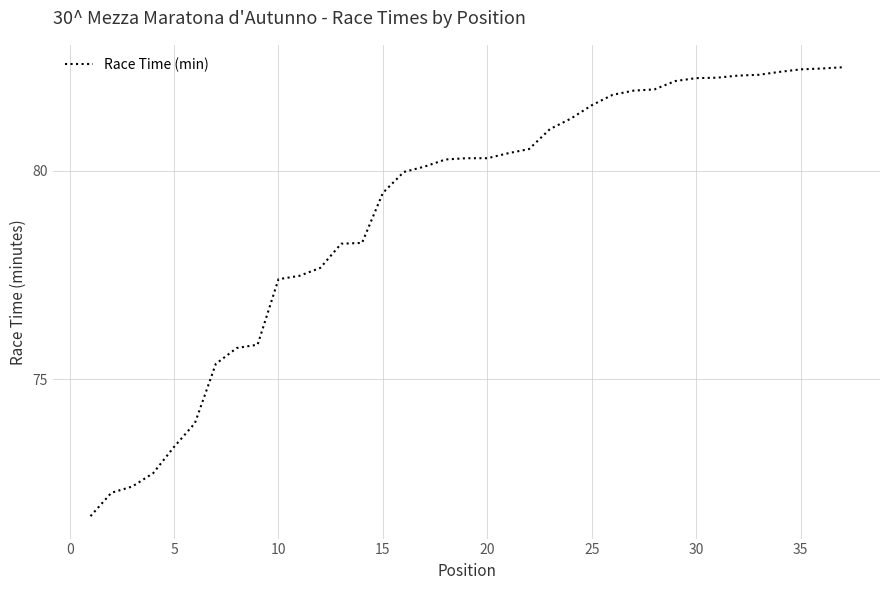

What is the difference between the maximum and minimum values?

10.8